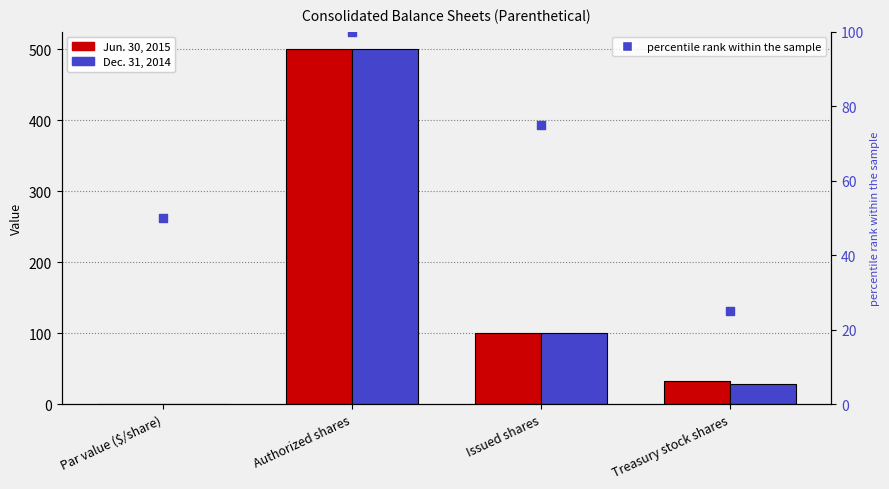

Which series reaches the minimum Y coordinate?

Jun. 30, 2015